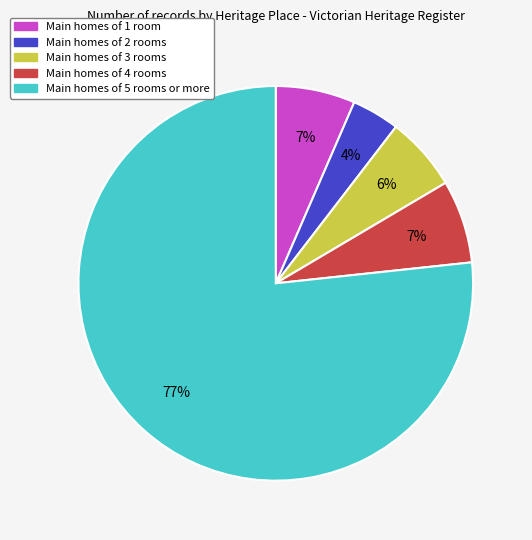

What is the largest slice in the pie chart?

Main homes of 5 rooms or more